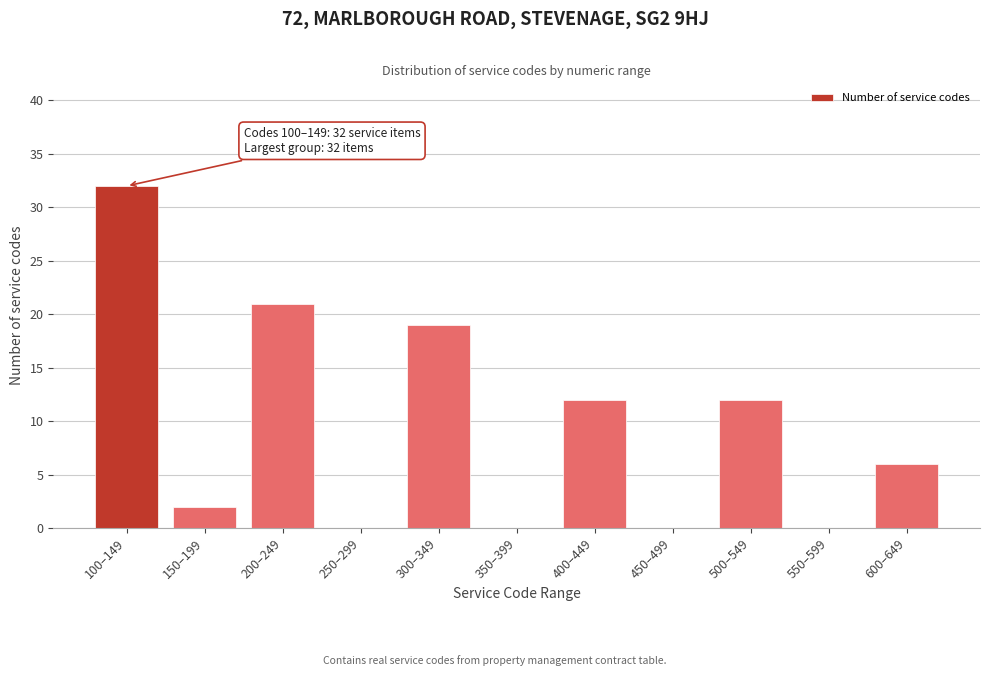

Reading left to right, list all the values displayed in this chart.

100–149=32	150–199=2	200–249=21	250–299=0	300–349=19	350–399=0	400–449=12	450–499=0	500–549=12	550–599=0	600–649=6